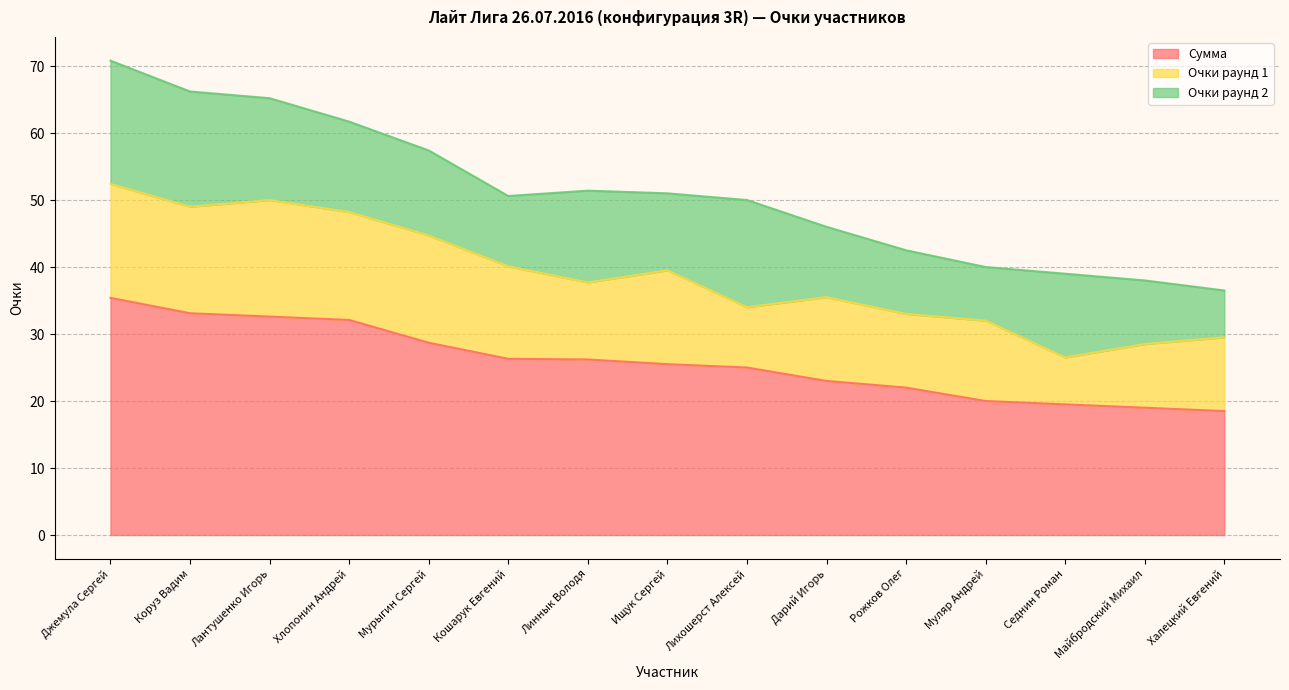

Reading left to right, list all the values displayed in this chart.

Сумма: 35.4	33.1	32.6	32.1	28.7	26.3	26.2	25.5	25.0	23.0	22.0	20.0	19.5	19.0	18.5
Очки раунд 1: 17.0	15.9	17.4	16.1	16.0	13.8	11.5	14.0	9.0	12.5	11.0	12.0	7.0	9.5	11.0
Очки раунд 2: 18.4	17.2	15.2	13.5	12.7	10.5	13.7	11.5	16.0	10.5	9.5	8.0	12.5	9.5	7.0